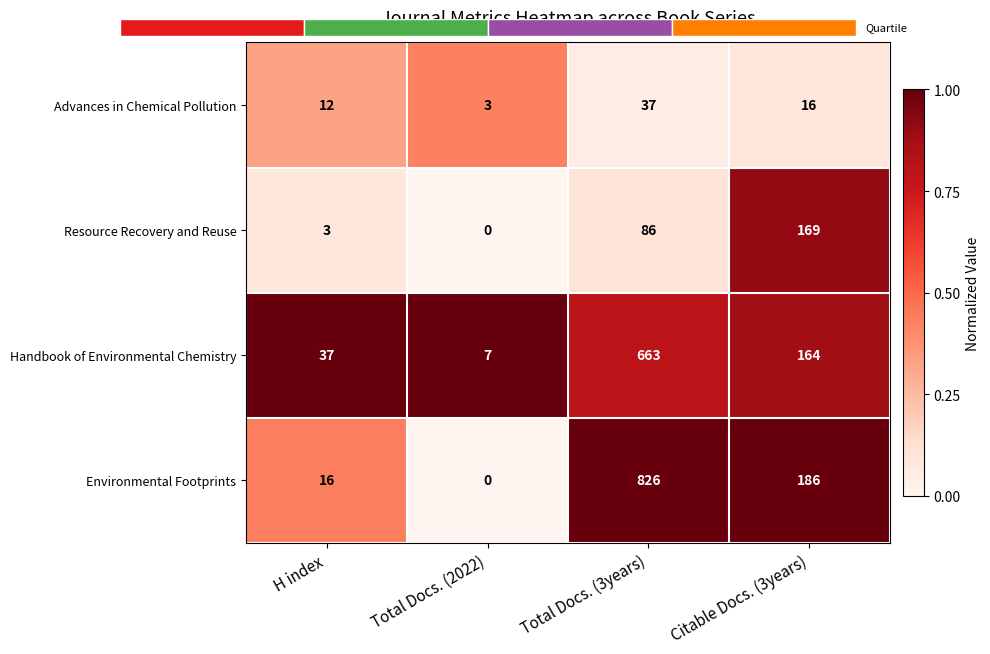

Reading left to right, extract all data points from this chart.

Advances in Chemical Pollution: H index=12.0	Total Docs. (2022)=3.0	Total Docs. (3years)=37.0	Citable Docs. (3years)=16.0
Resource Recovery and Reuse: H index=3.0	Total Docs. (2022)=0.0	Total Docs. (3years)=86.0	Citable Docs. (3years)=169.0
Handbook of Environmental Chemistry: H index=37.0	Total Docs. (2022)=7.0	Total Docs. (3years)=663.0	Citable Docs. (3years)=164.0
Environmental Footprints: H index=16.0	Total Docs. (2022)=0.0	Total Docs. (3years)=826.0	Citable Docs. (3years)=186.0